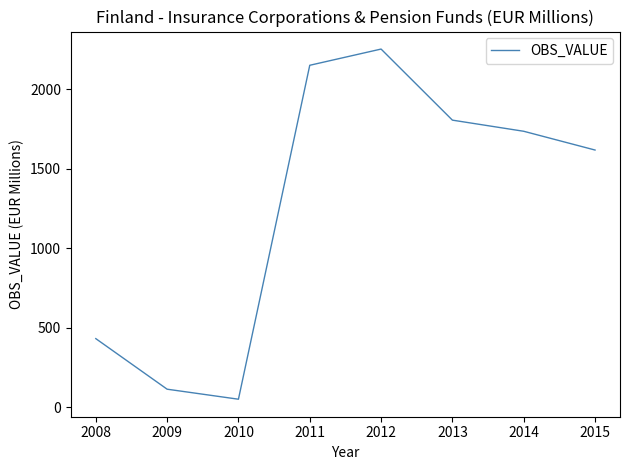

Which has a higher value, 2015 or 2014?

2014